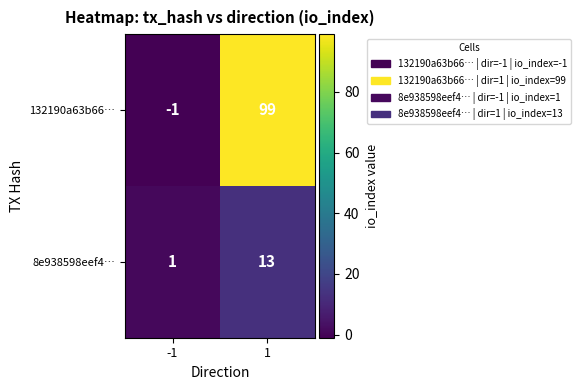

What is the total value across all series at 1?

112